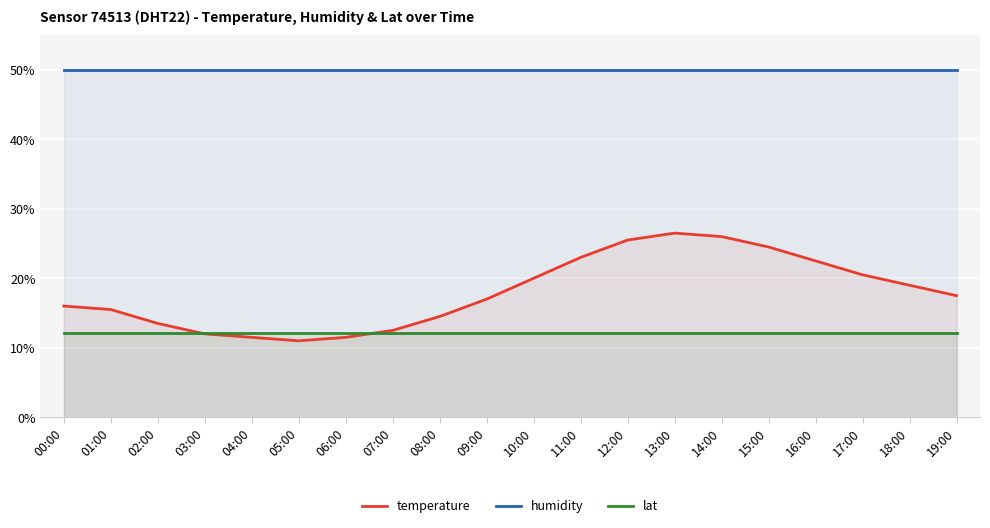

How many lines are shown in the chart?

3